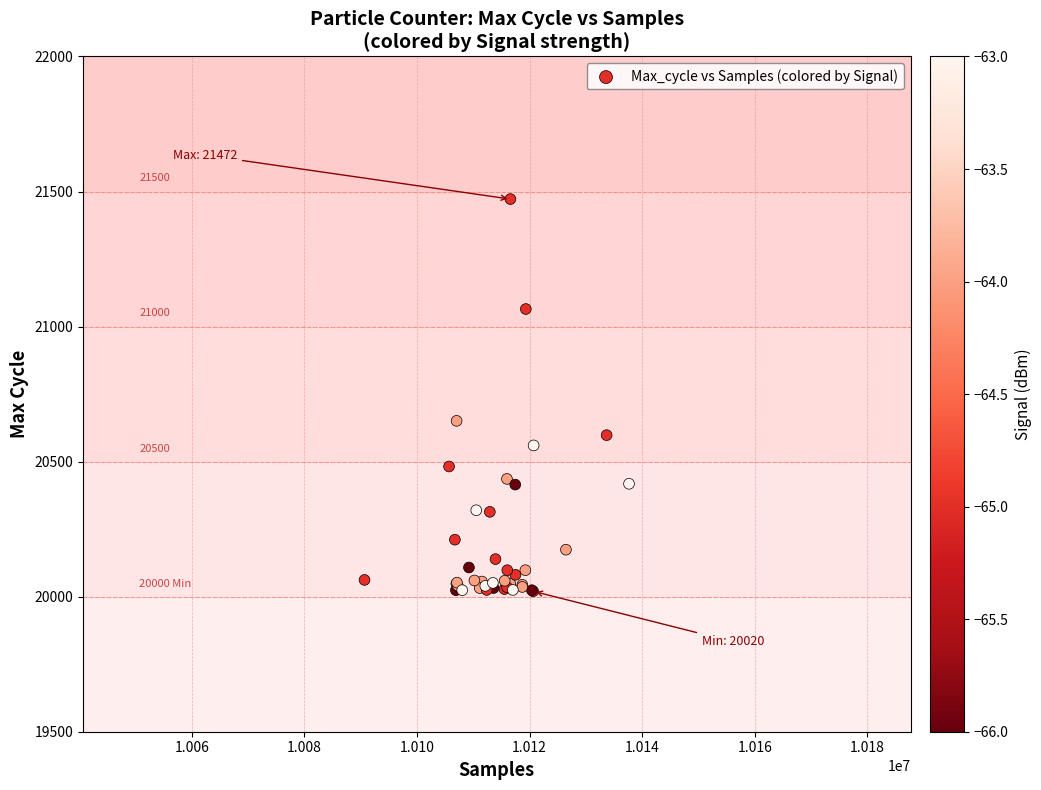

What Y value in the scatter plot is closest to 20746?

20651